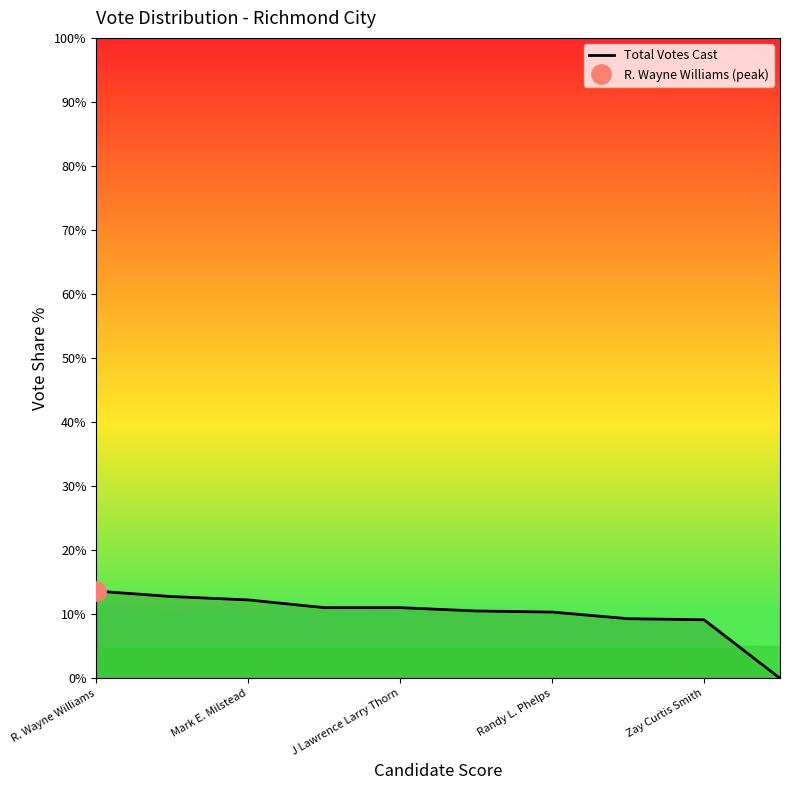

At which category does the chart reach its peak across all series?

R. Wayne Williams